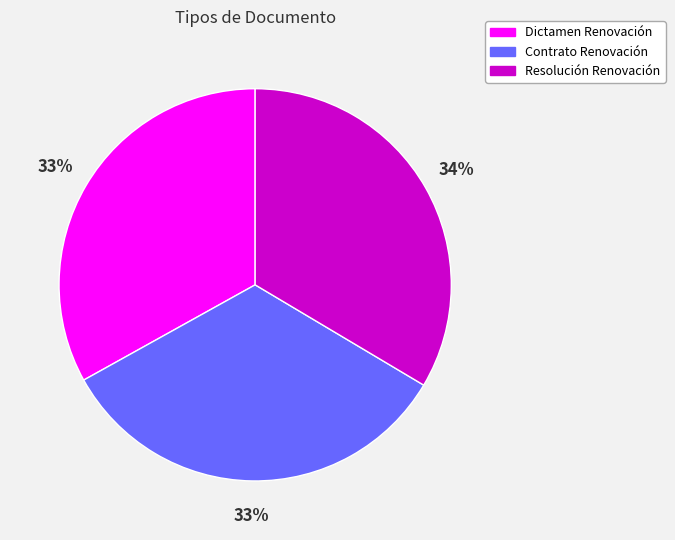

Is the sum of Contrato Renovación and Dictamen Renovación greater than half?

Yes